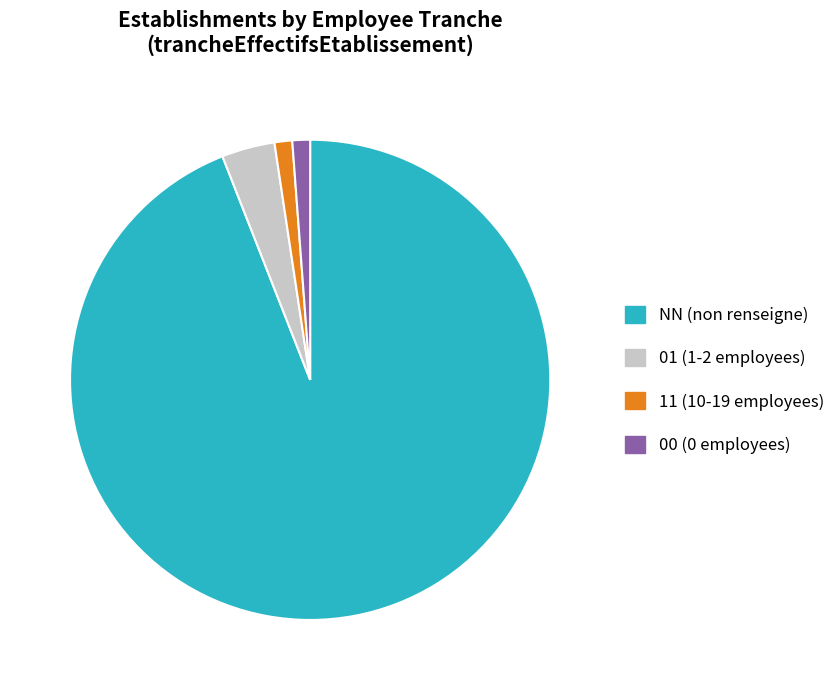

What is the ratio of the value at 01 (1-2 employees) to the value at 00 (0 employees)?

3.0